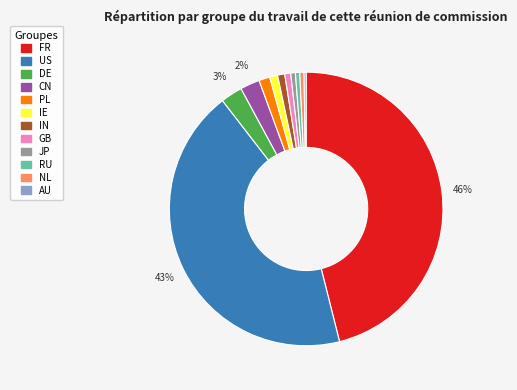

To the nearest percent, what percentage of the pie is CN?

2%